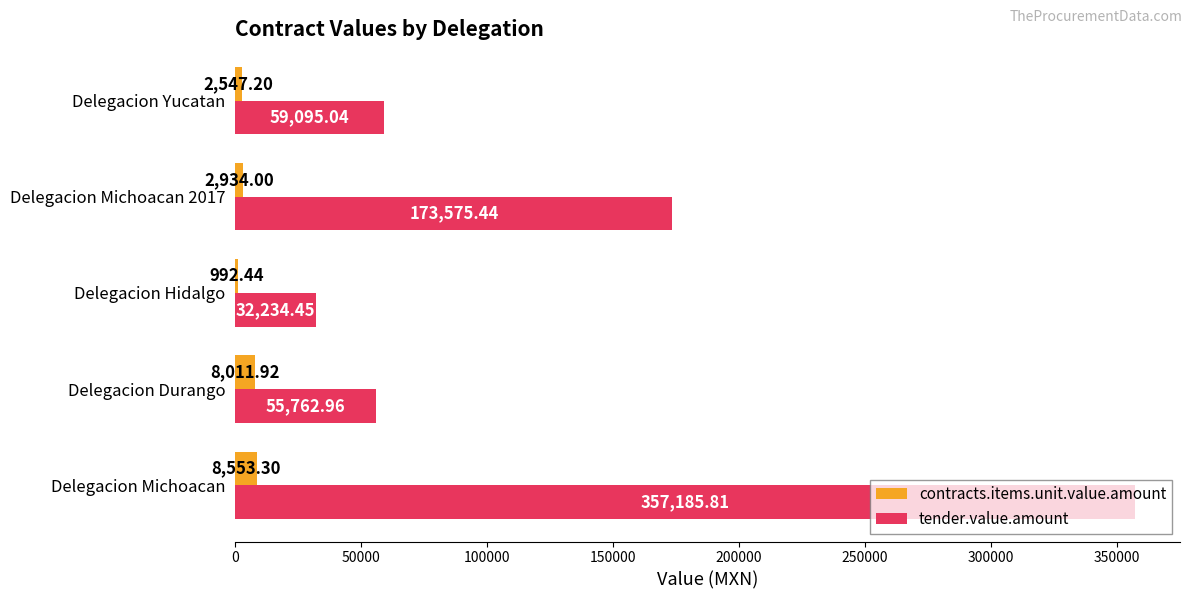

Which series changed the most between Delegacion Michoacan and Delegacion Michoacan 2017?

tender.value.amount